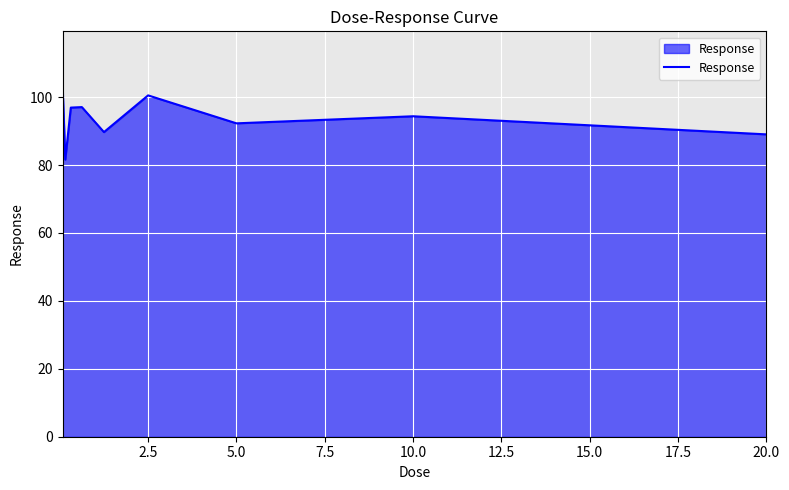

What is the maximum value shown in the chart?

103.8